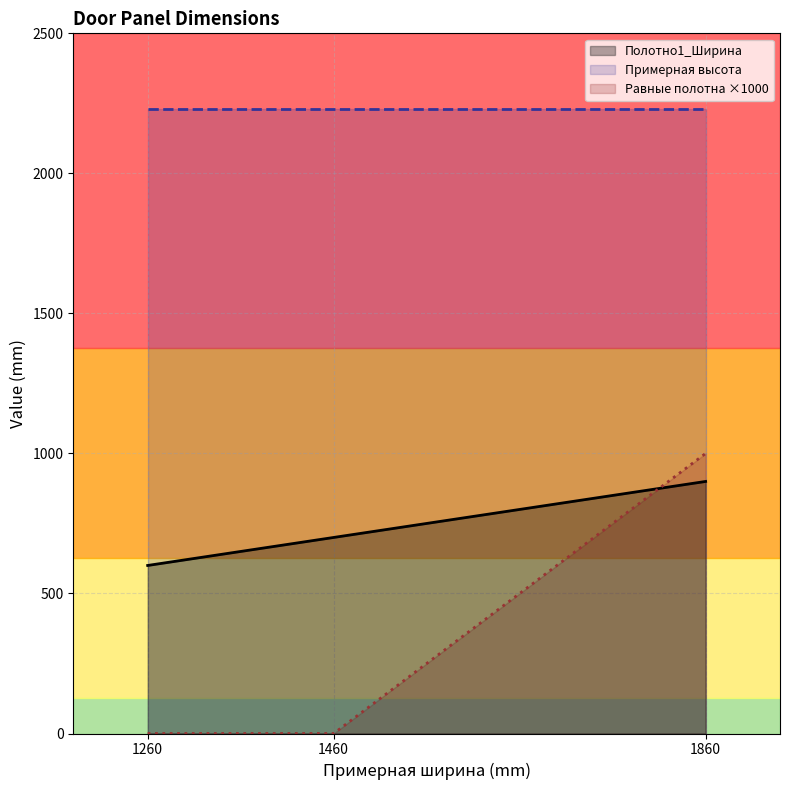

What are all the series names shown in the legend?

Полотно1_Ширина, Примерная высота, Равные полотна ×1000